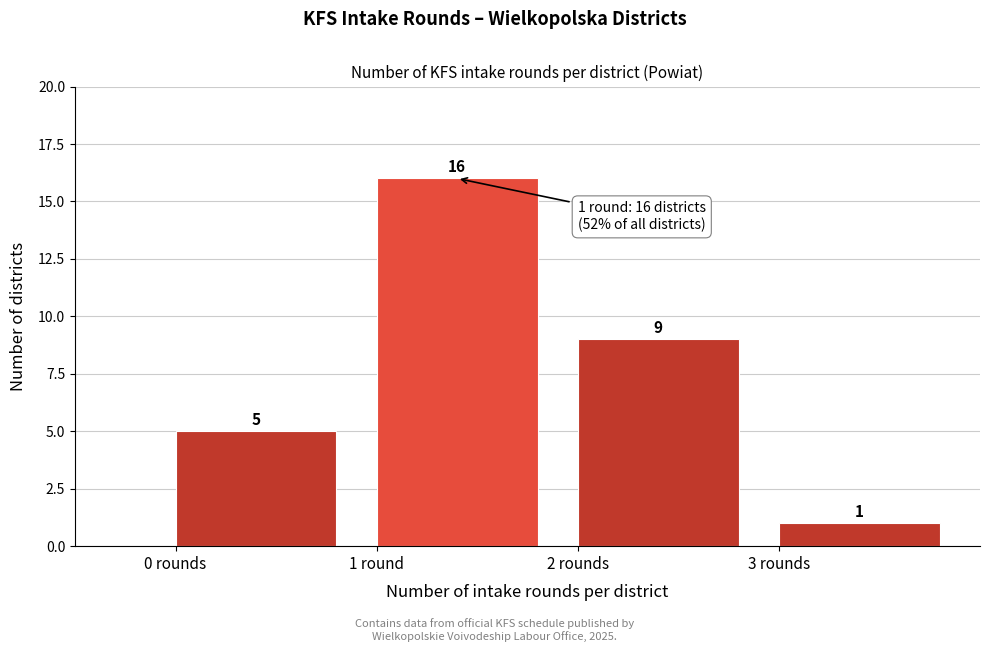

Reading left to right, what are all the values shown in this chart?

0 rounds=5	1 round=16	2 rounds=9	3 rounds=1